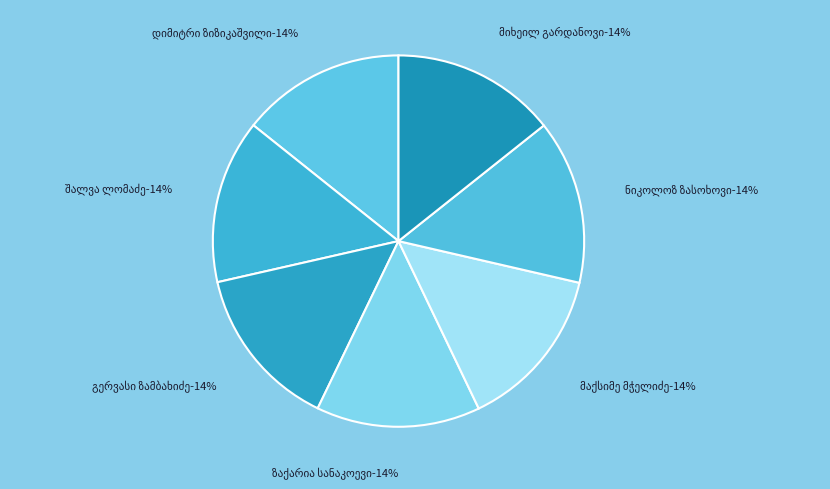

Count the number of slices in the pie.

7